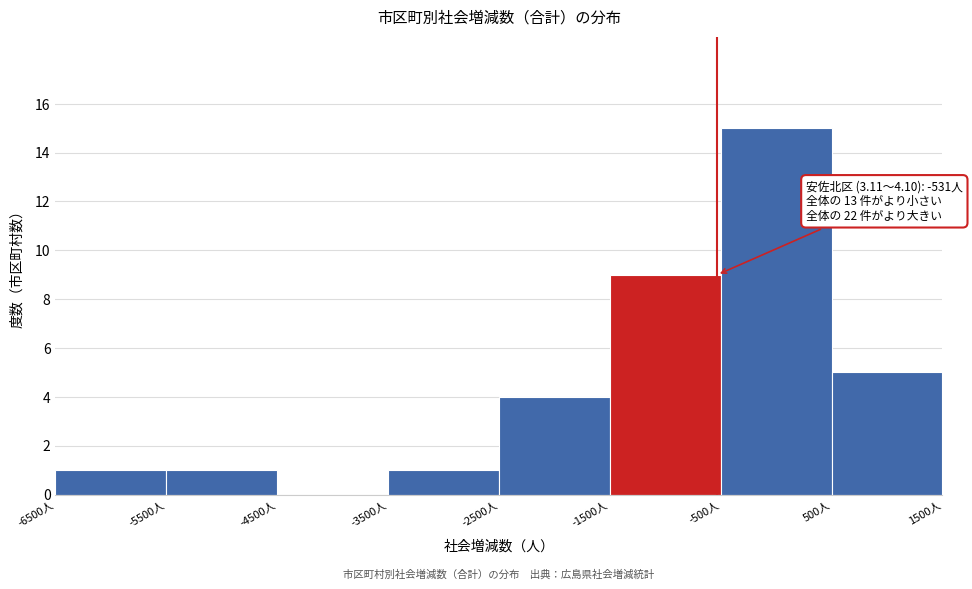

Which range on the x-axis has the tallest bar?

-500 to 500